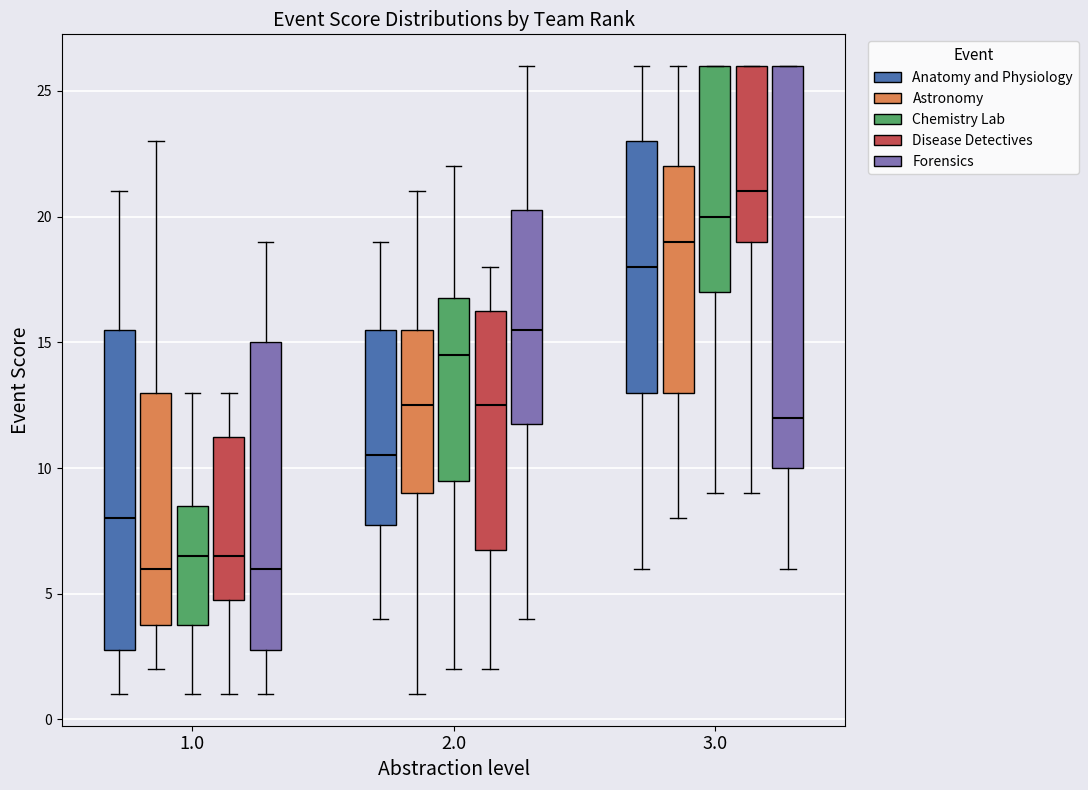

Where does the median line of the box for 3.0 (Forensics) sit on the y-axis? The values are not printed on the chart, so give them approximately, as read against the axis.

12.0